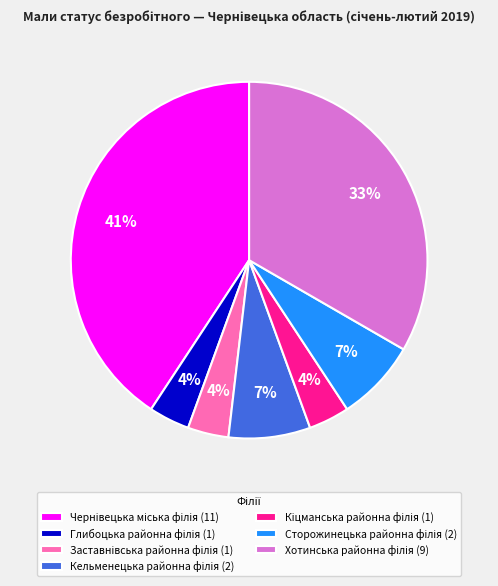

Is there a majority slice in this chart?

No